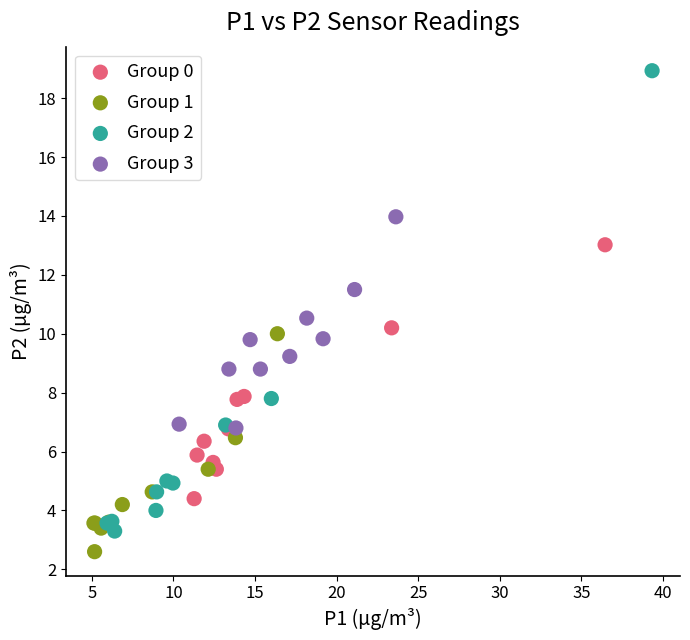

Which series reaches the maximum Y coordinate?

Group 2